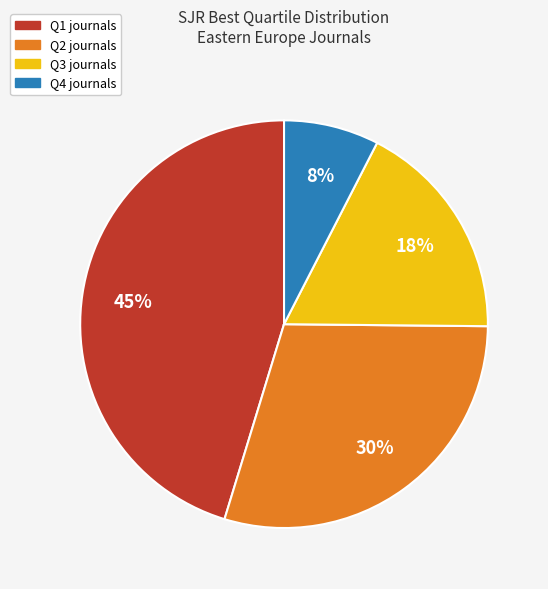

What percentage is the Q4 slice, to the nearest percent?

8%